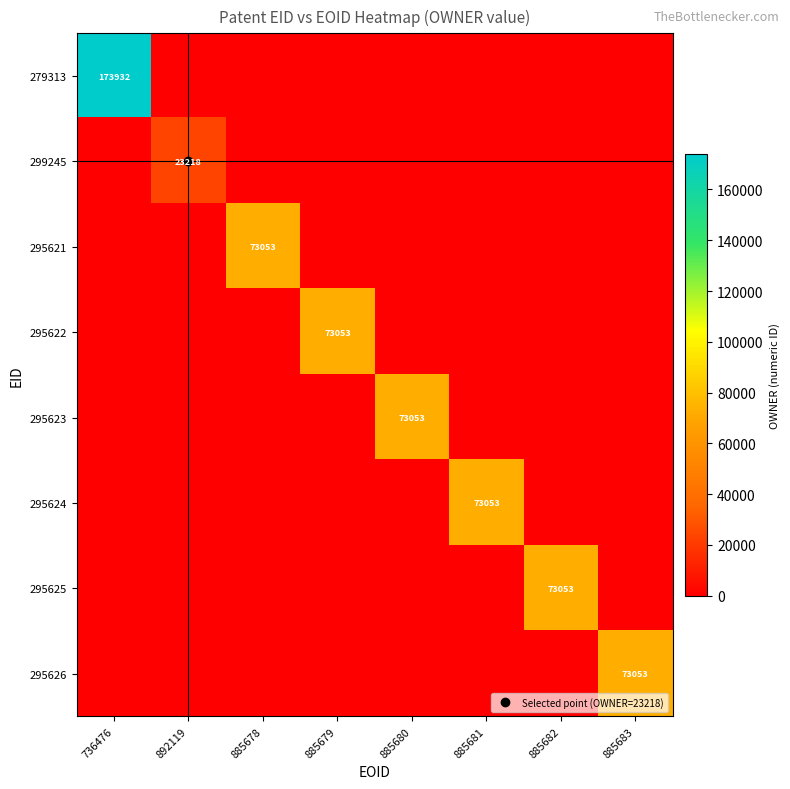

At which label is 295624 closest to 36526?

736476